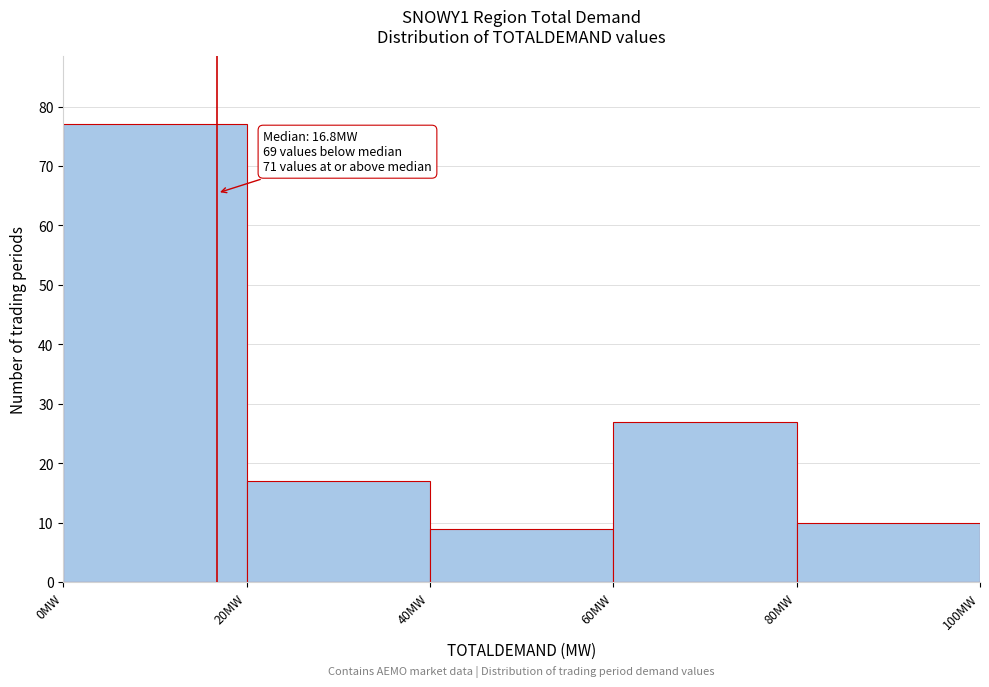

Over which range of the x-axis is the bar tallest?

0 to 20